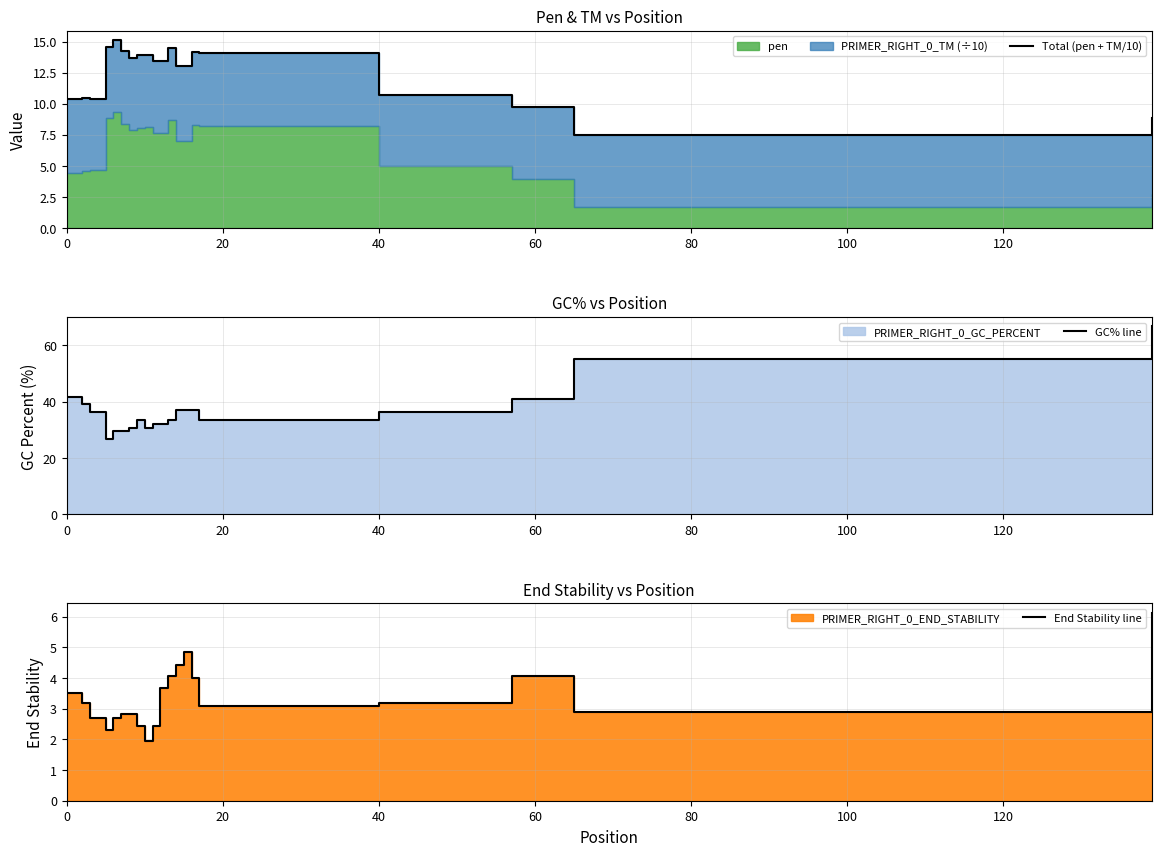

Rank the series by their average value, from lowest to highest.

End Stability line, Total (pen + TM/10), GC% line